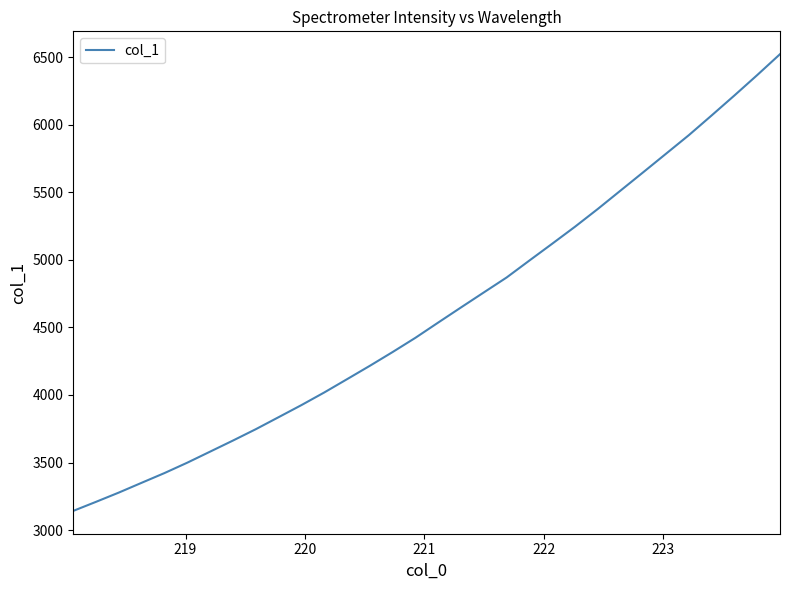

What is the difference between the maximum and minimum values?

3379.1